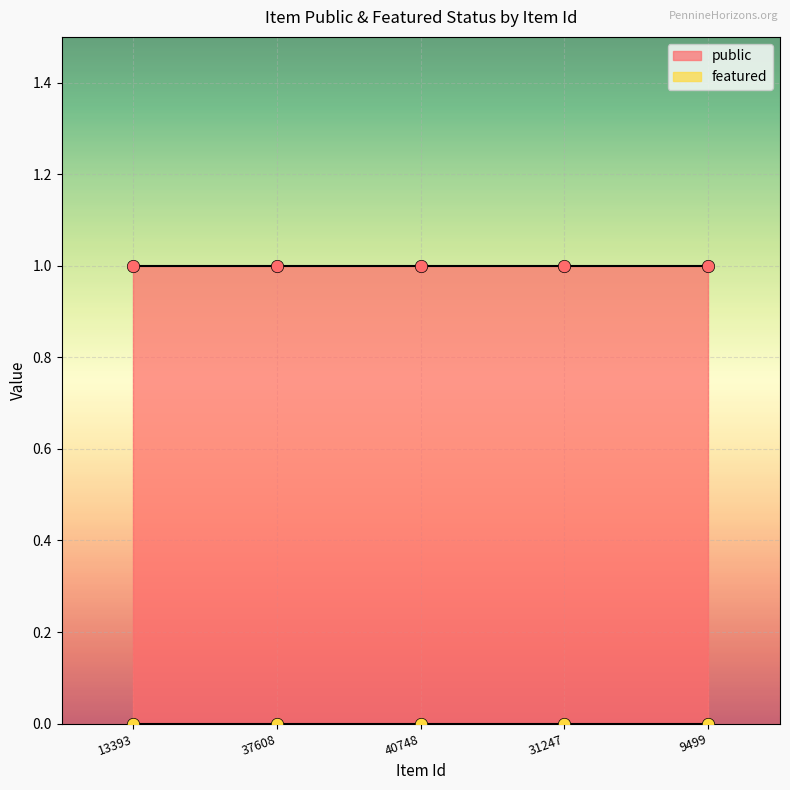

Is the value of public at 9499 greater than the value of featured at 40748?

Yes